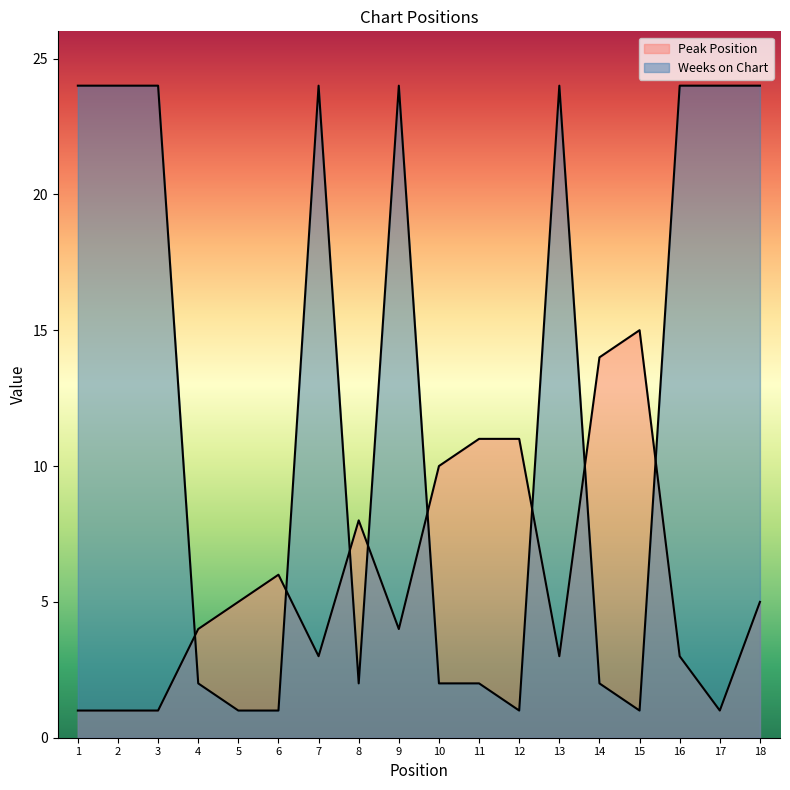

True or false: Weeks on Chart has a value of 1 at 12.

True